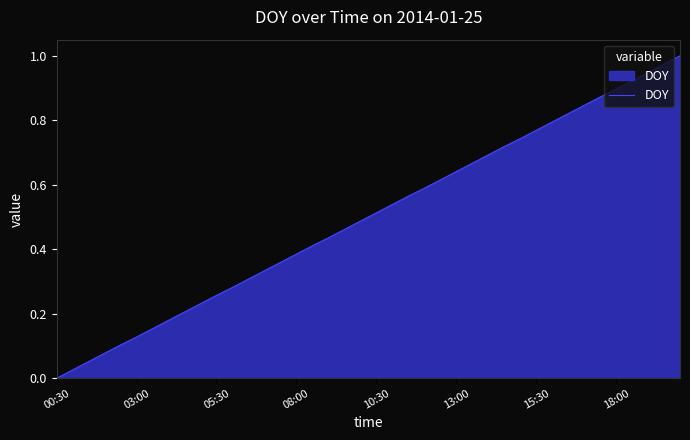

How many lines are shown in the chart?

1